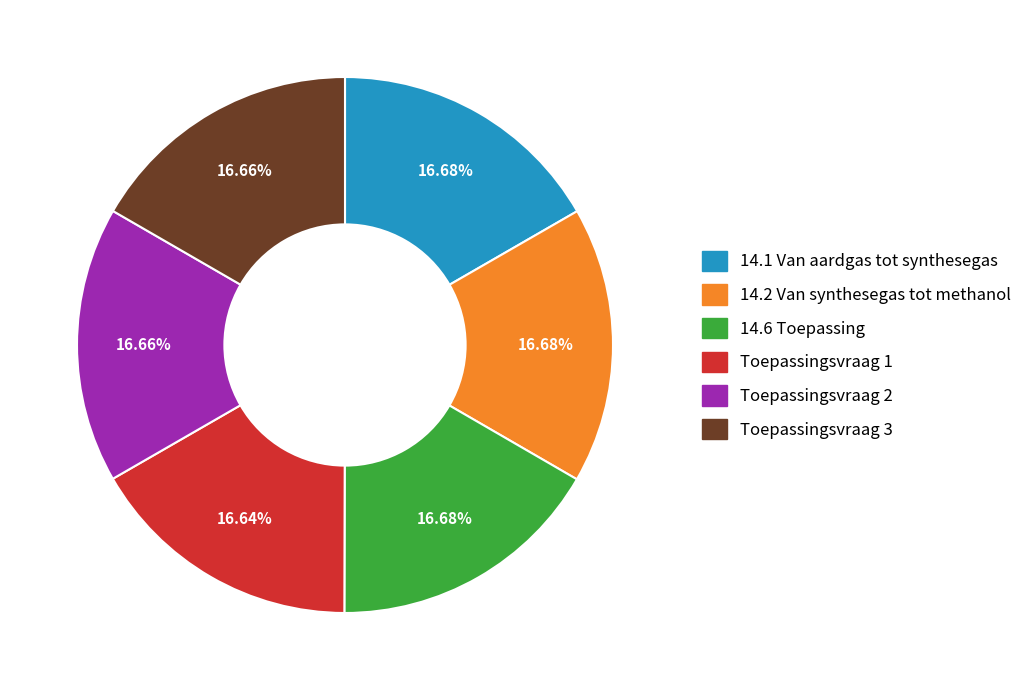

Is it true that 14.2 Van synthesegas tot methanol is 28% of the pie?

False